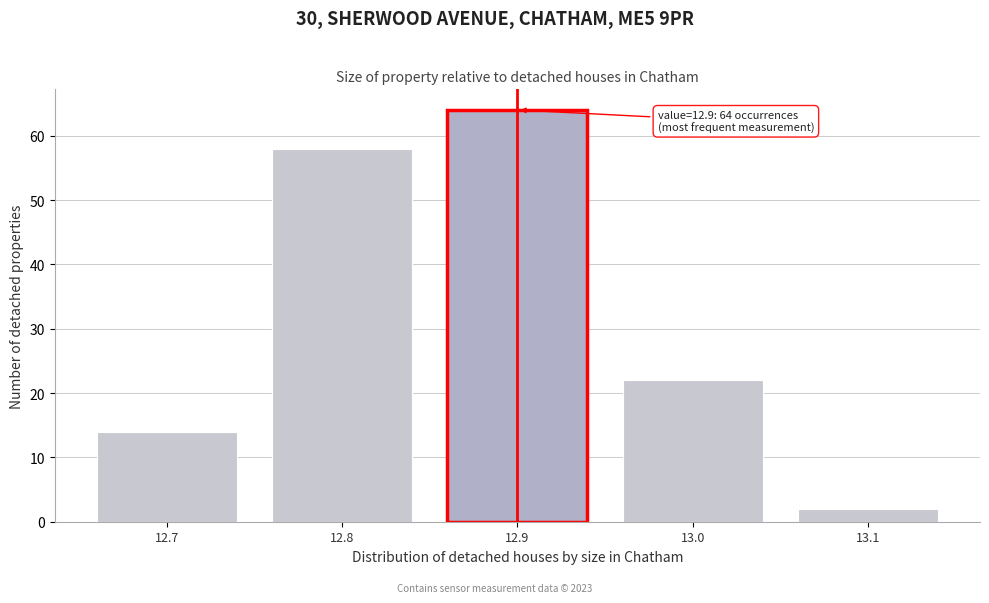

Reading left to right, list all the values displayed in this chart.

14	58	64	22	2